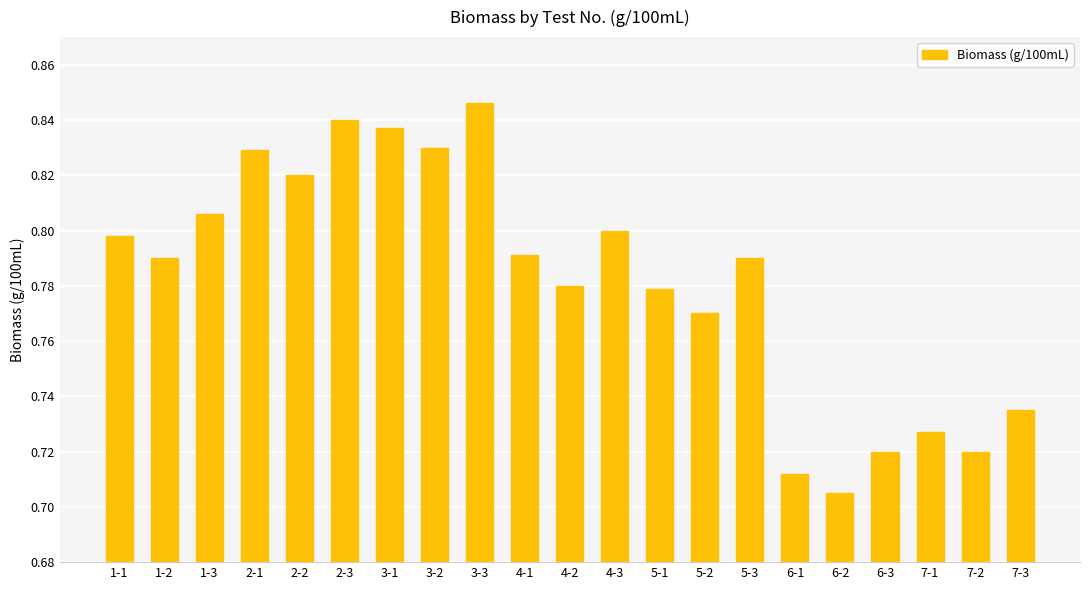

The chart shows a value of 1.3 at 1-3. True or false?

False